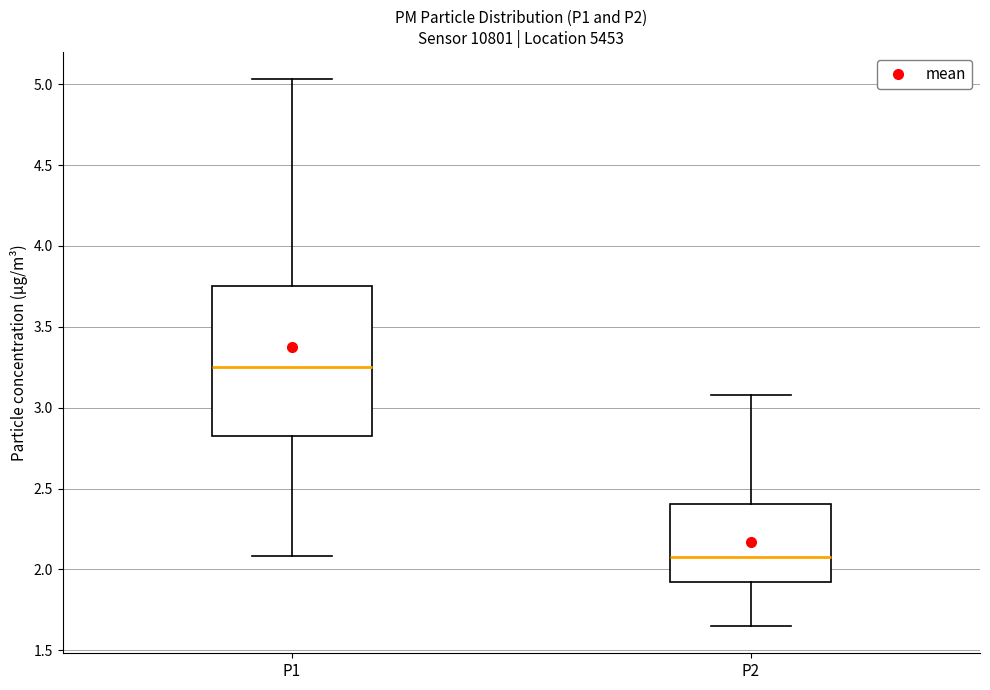

Reading left to right, transcribe this box plot: for each box, give where its median line is, the range the box spans, and where its two whiskers end, as read against the y-axis. The values are not printed on the chart, so give them approximately, as read against the axis.

P1: median 3.25, box 2.80 to 3.75, whiskers 2.10 to 5.05
P2: median 2.10, box 1.90 to 2.40, whiskers 1.65 to 3.10